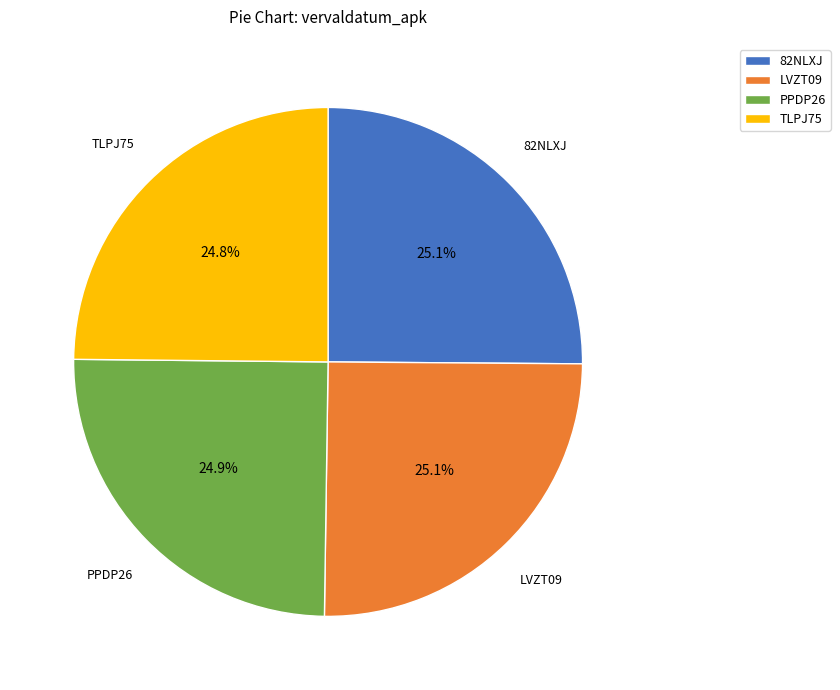

True or false: PPDP26 accounts for 36% of the total.

False